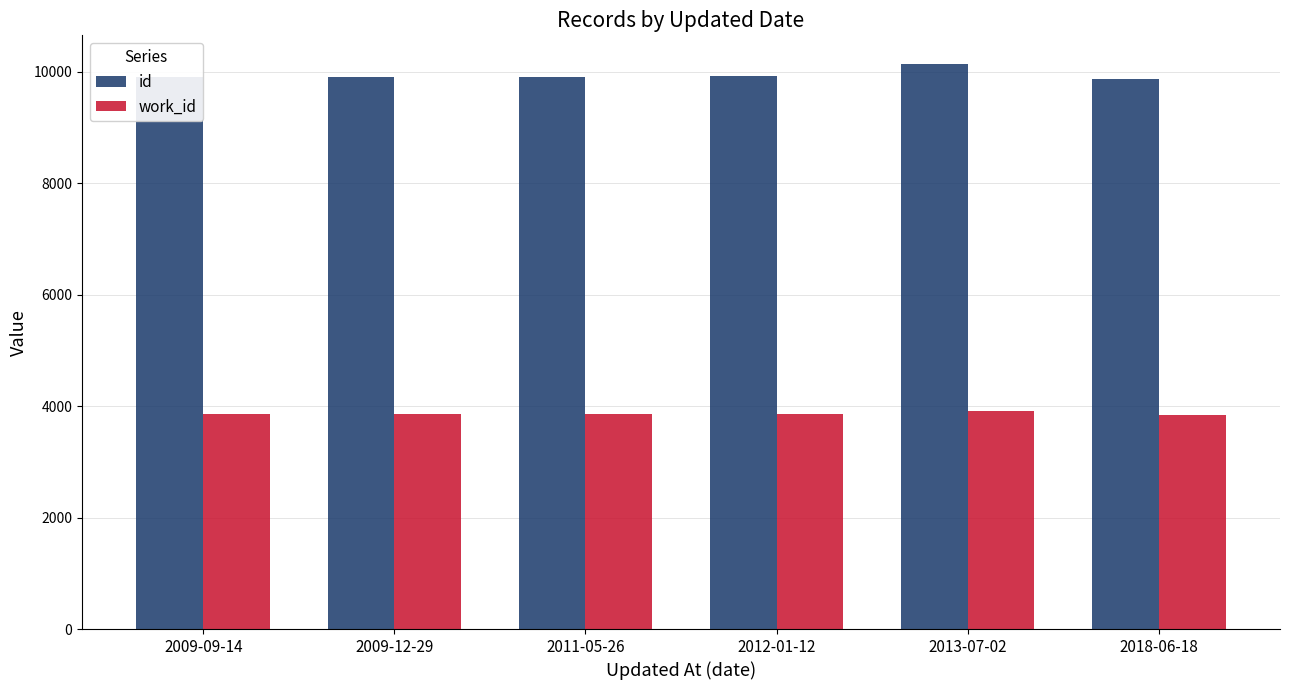

True or false: work_id has a value of 1224 at 2013-07-02.

False